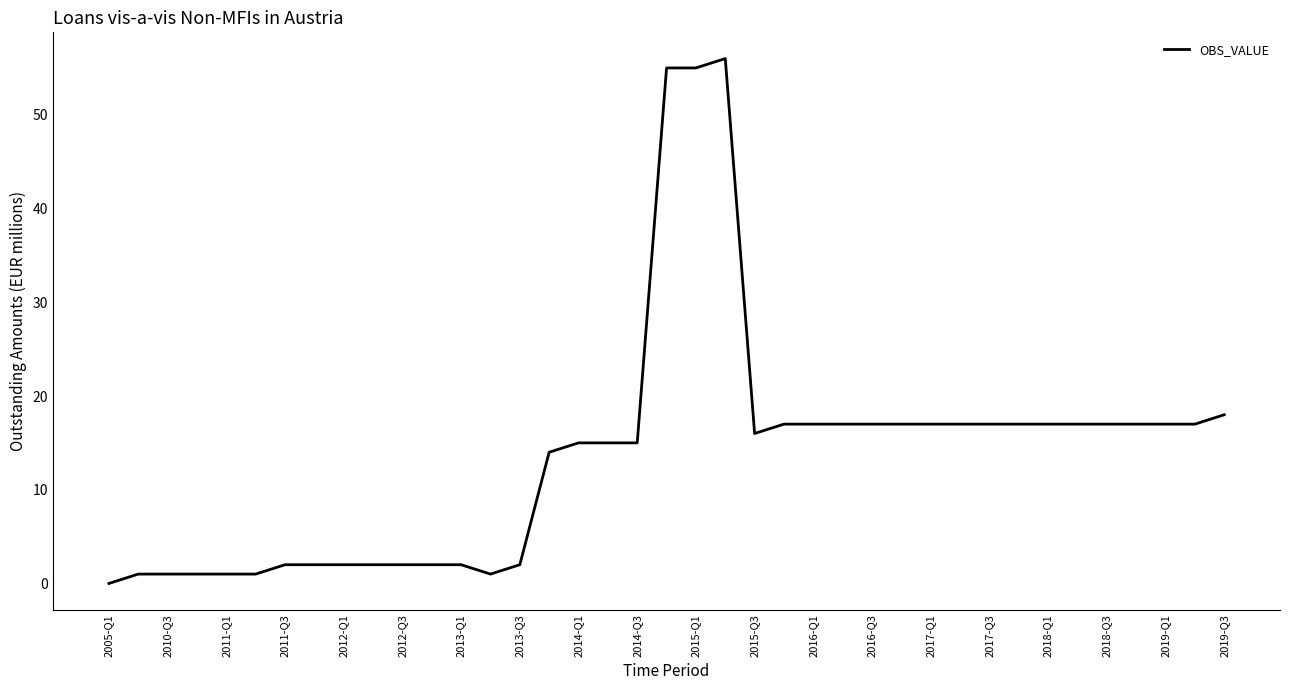

What is the greatest value displayed?

56